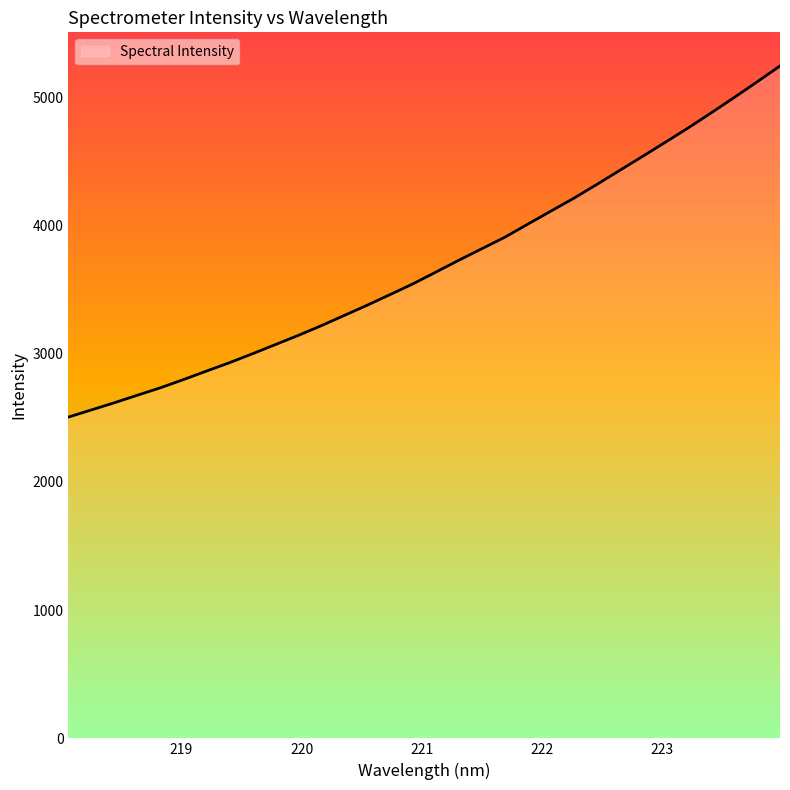

How many series are shown in this chart?

1